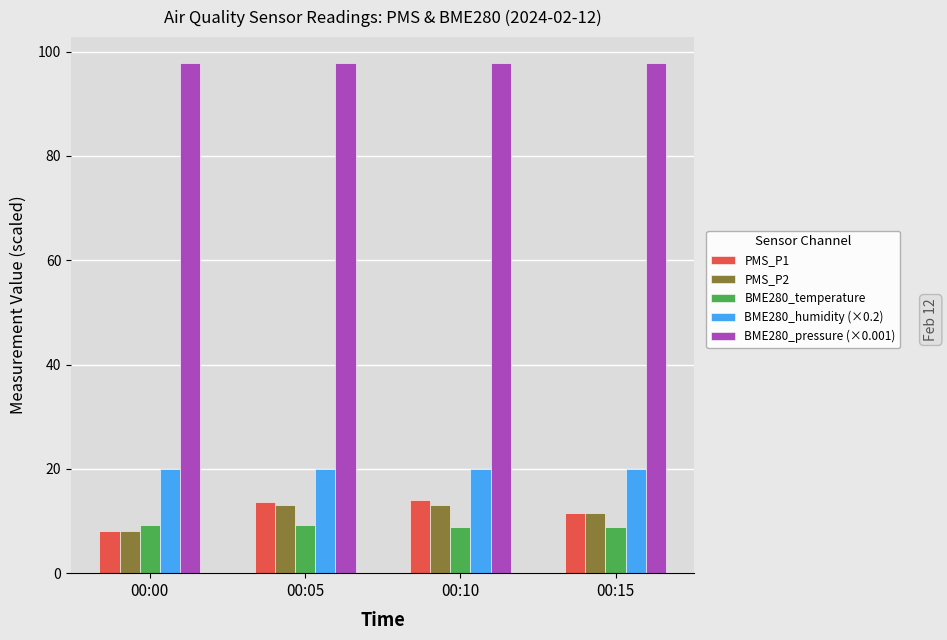

What is the greatest value displayed?

97.9